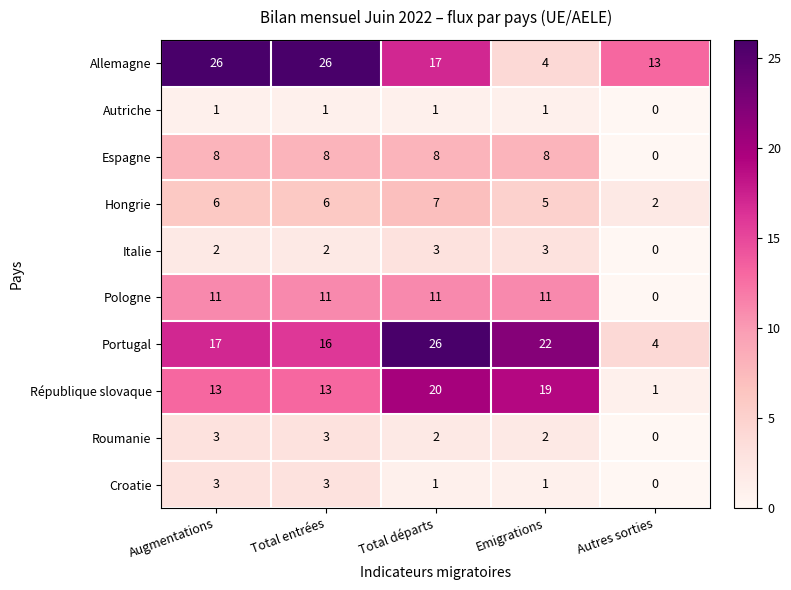

True or false: Croatie has a value of 1 at Emigrations.

True